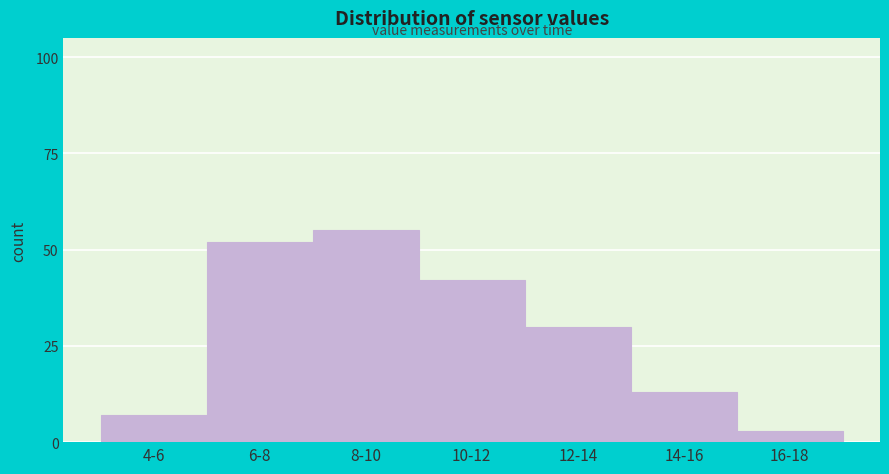

Reading left to right, extract all data points from this chart.

7	52	55	42	30	13	3